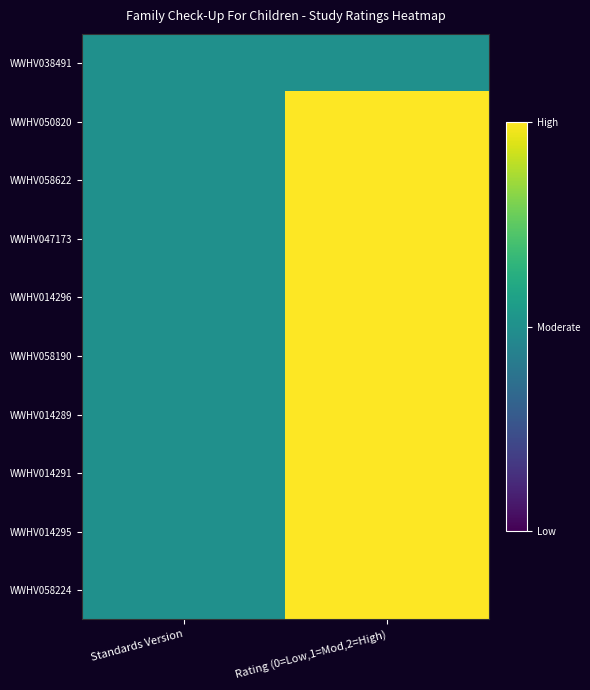

Which category has the highest value across all series?

Rating (0=Low,1=Mod,2=High)